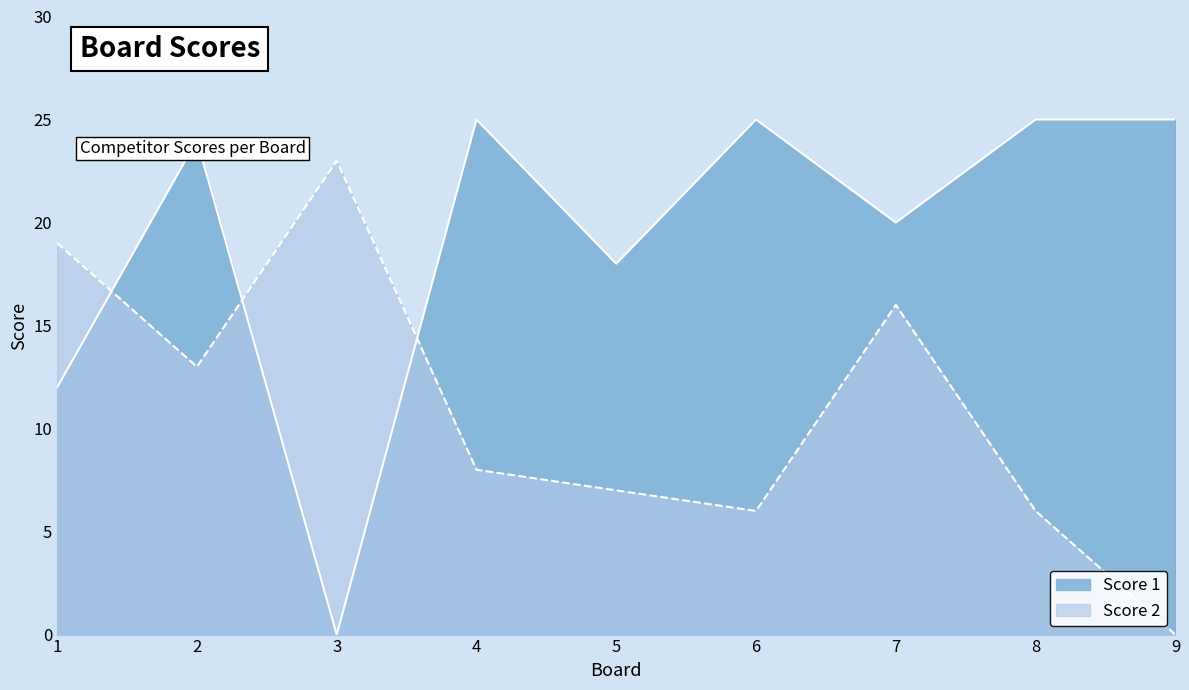

After their last crossing, which series has the higher values: Score 1 or Score 2?

Score 1